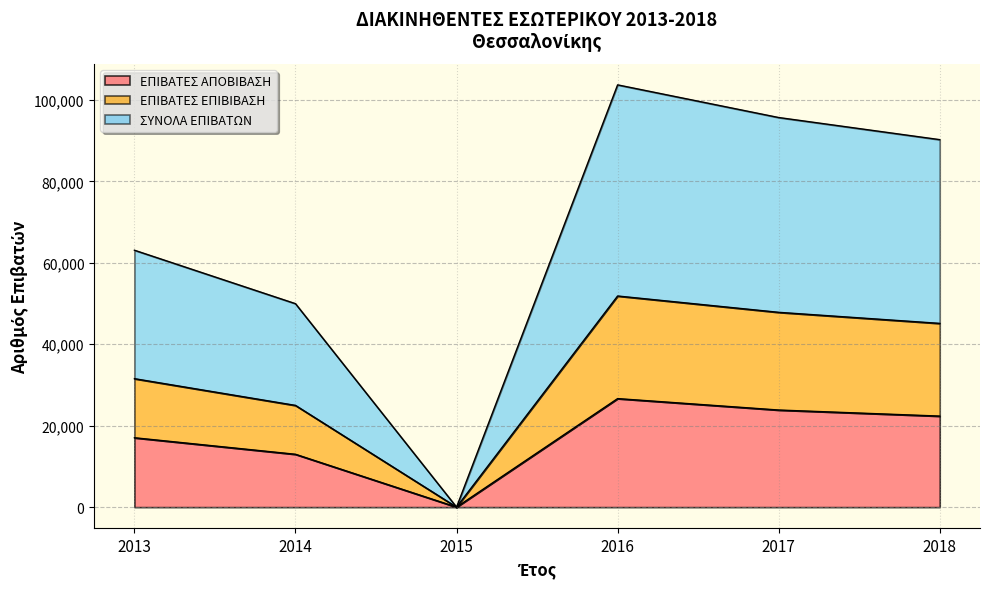

How many data points in ΣΥΝΟΛΑ ΕΠΙΒΑΤΩΝ are above 45124?

2